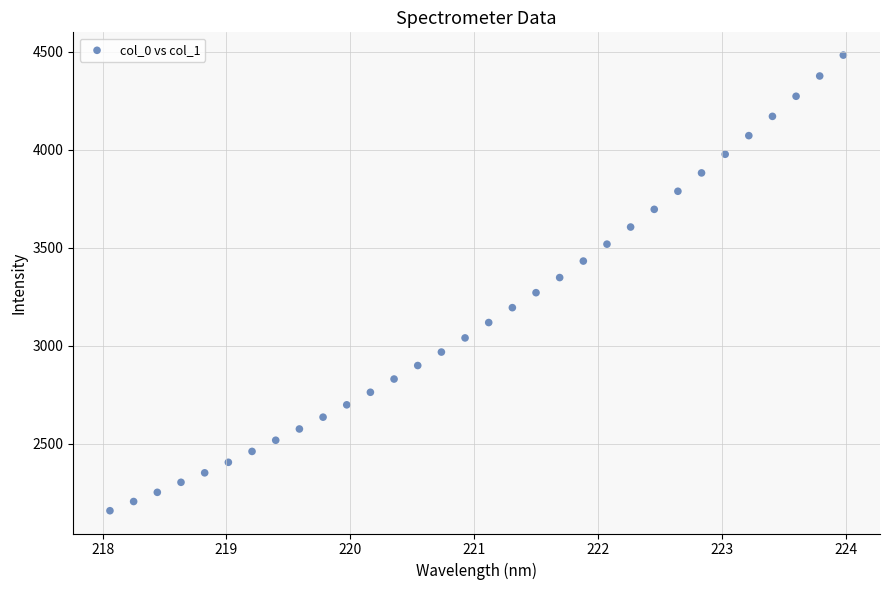

What is the range of X values (max minus min)?

5.9